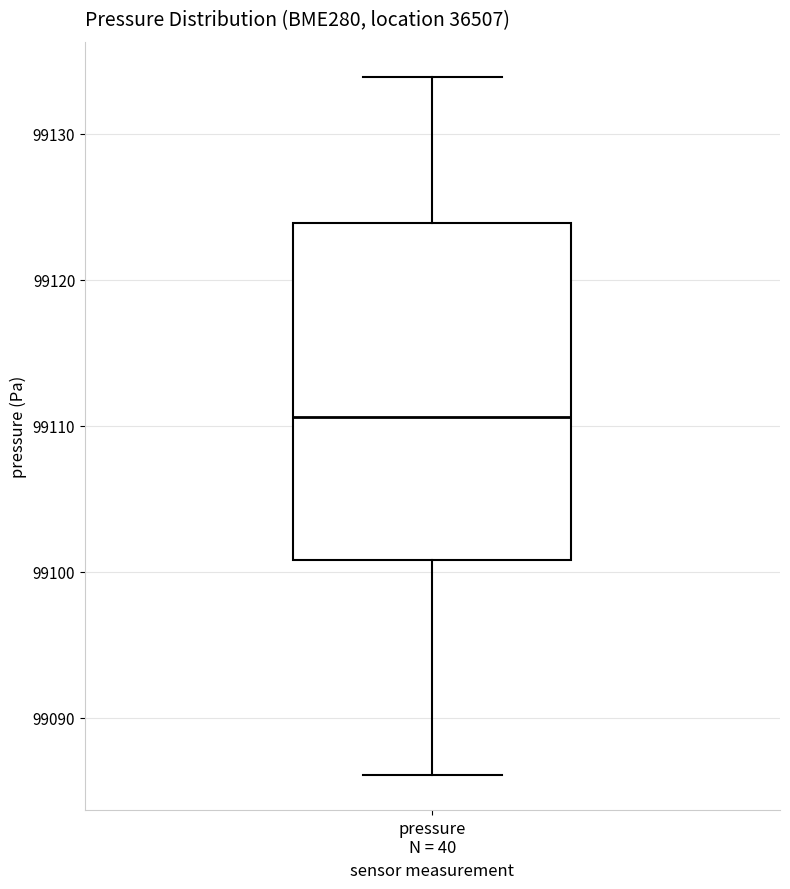

Where does the median line of the box for pressure N = 40 sit on the y-axis? The values are not printed on the chart, so give them approximately, as read against the axis.

99111